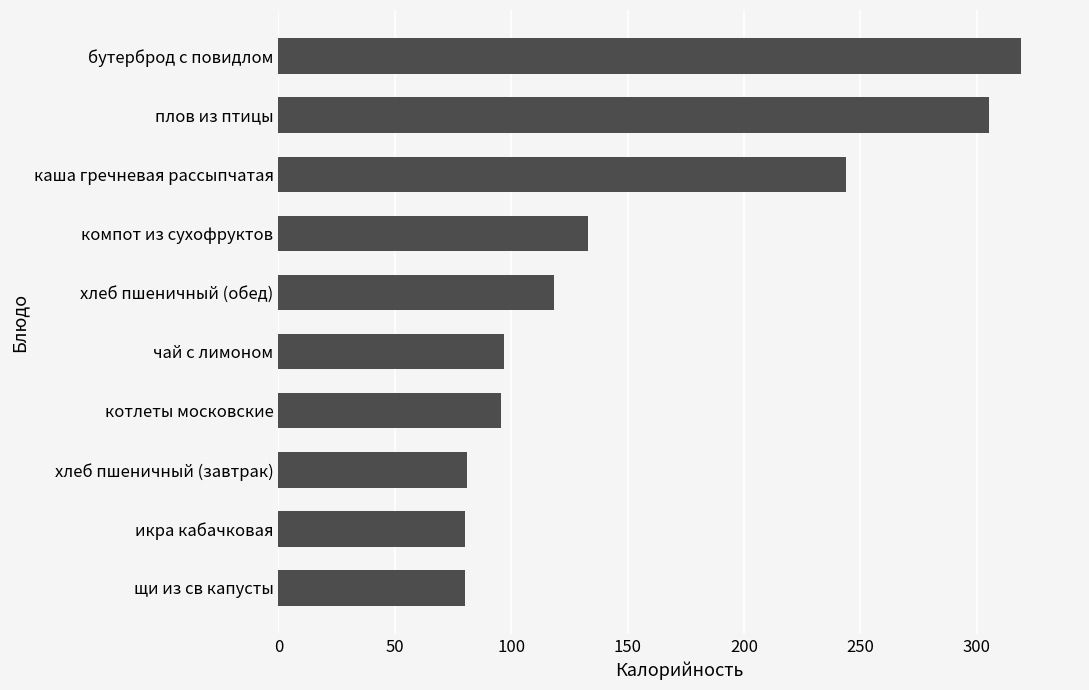

True or false: the data shows 243.8 at каша гречневая рассыпчатая.

True